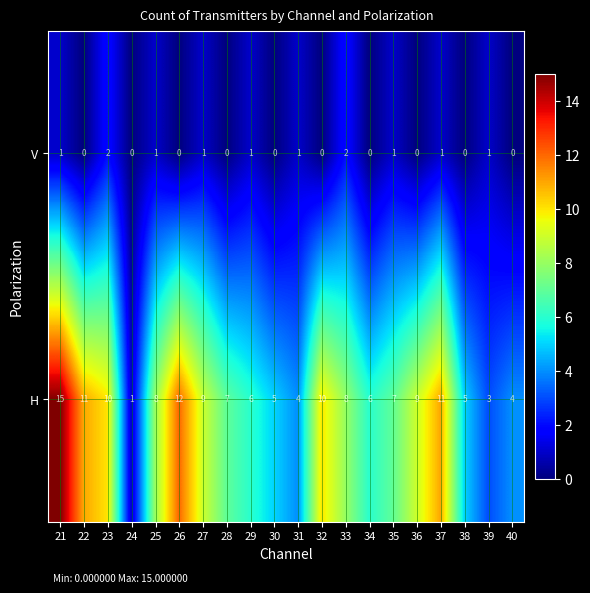

Which series has the largest total across all categories?

H